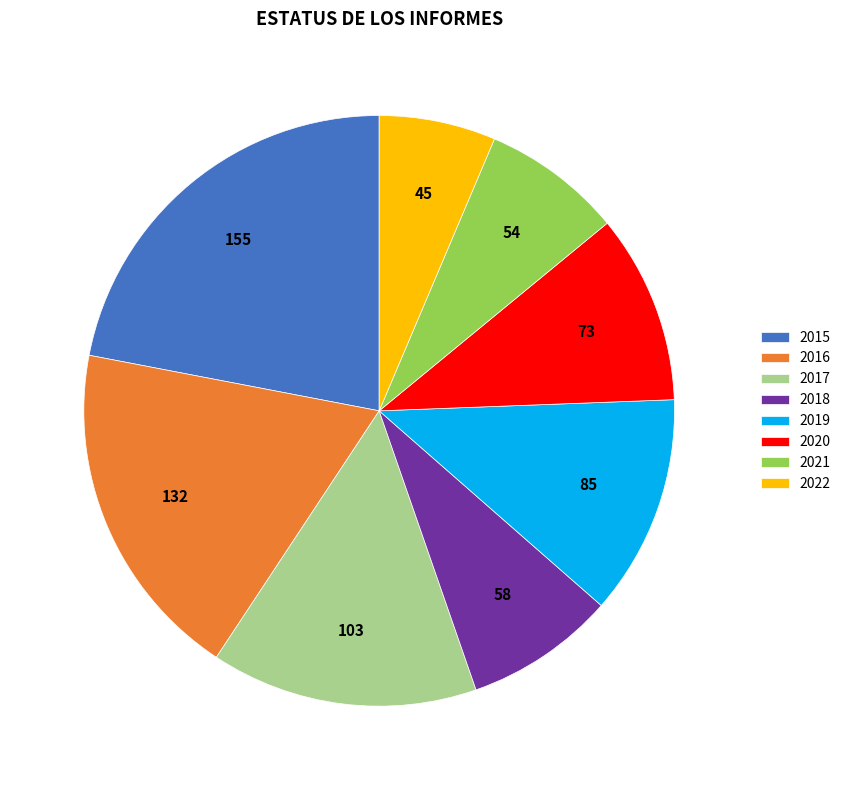

How many segments does this pie chart have?

8